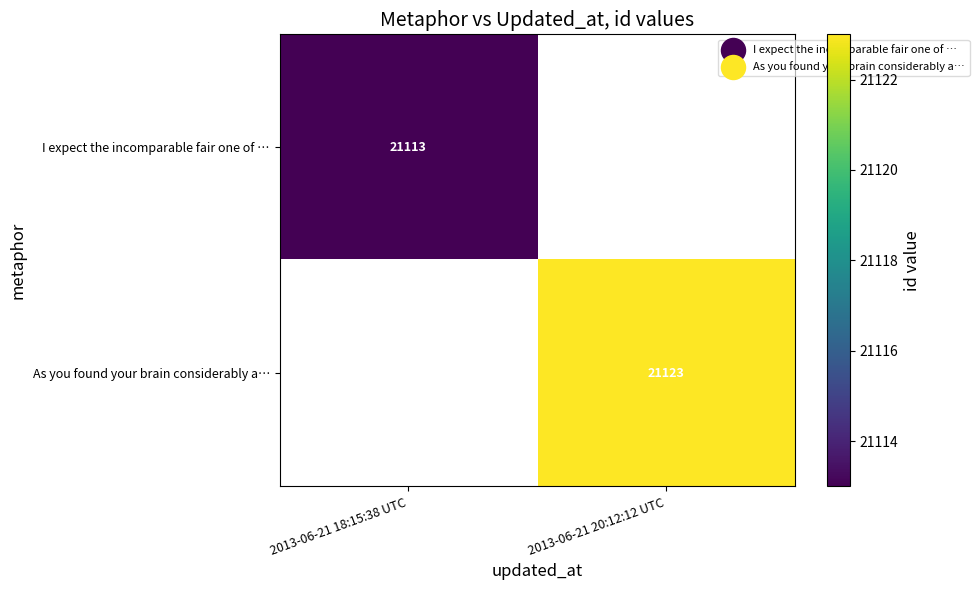

True or false: I expect the incomparable fair one of … has a value of 12667.0 at 2013-06-21 18:15:38 UTC.

False